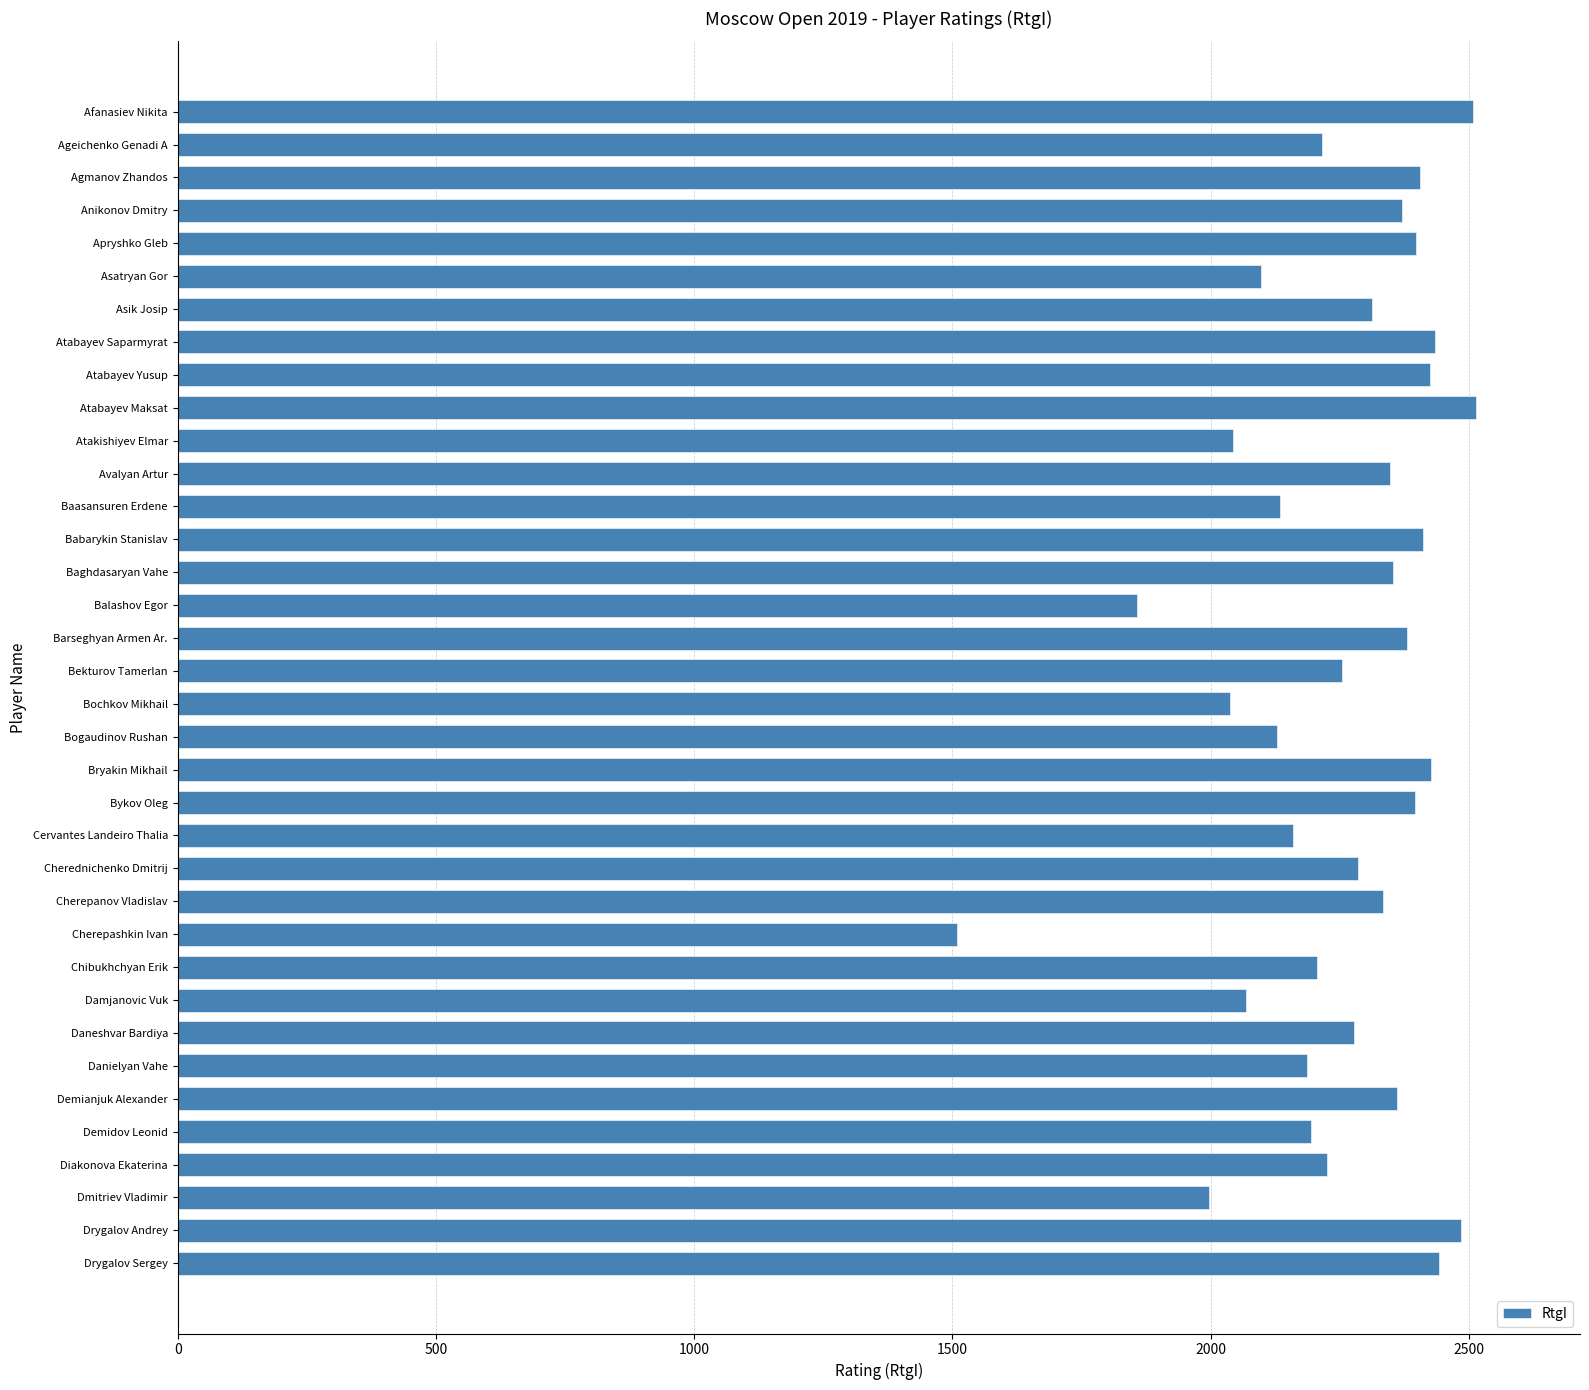

The value at Atabayev Yusup is 2425. True or false?

True